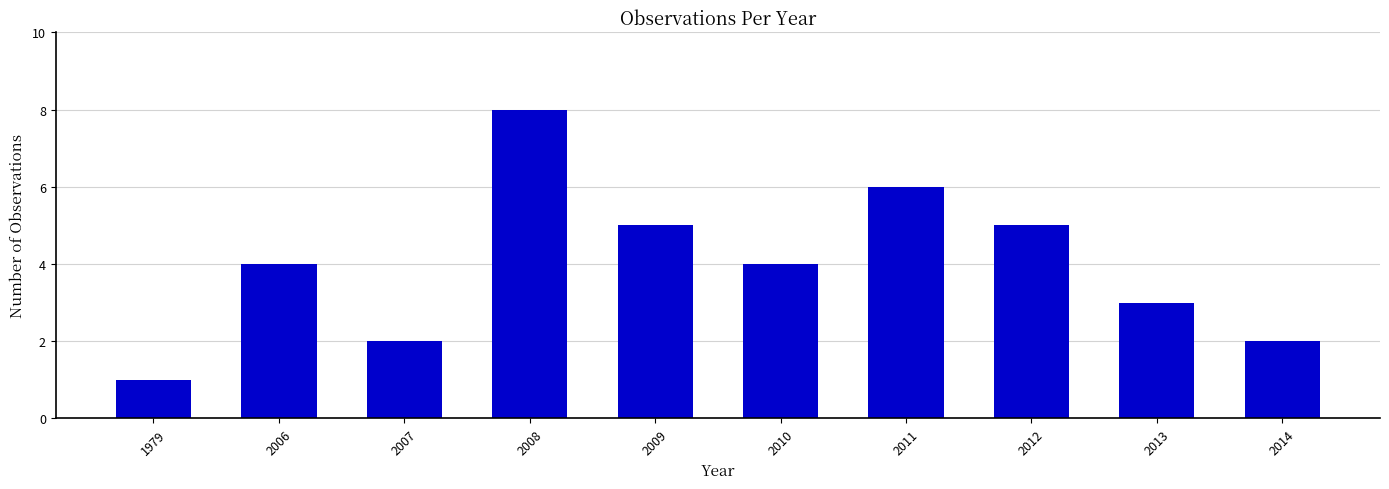

What is the value of the 7th bar from the left?

6